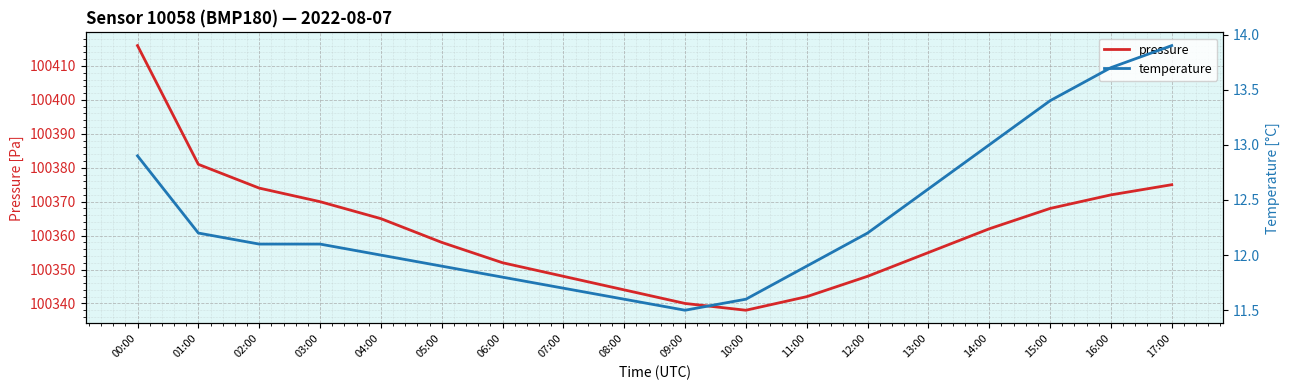

True or false: temperature and pressure intersect in this chart.

False